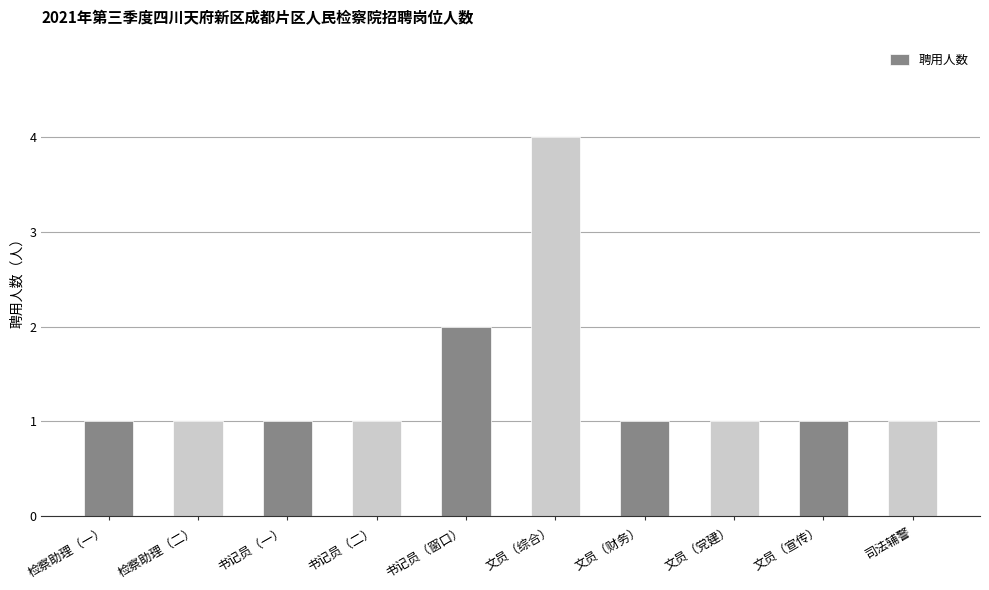

Is it true that the value at 检察助理（一） is 2?

False